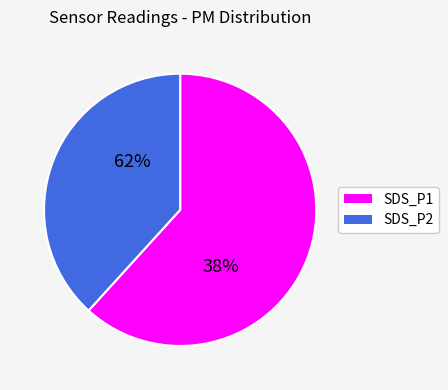

Rank the categories by value from lowest to highest.

SDS_P2, SDS_P1